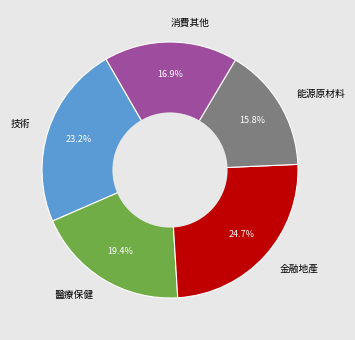

Which has a higher value, 消費其他 or 醫療保健?

醫療保健